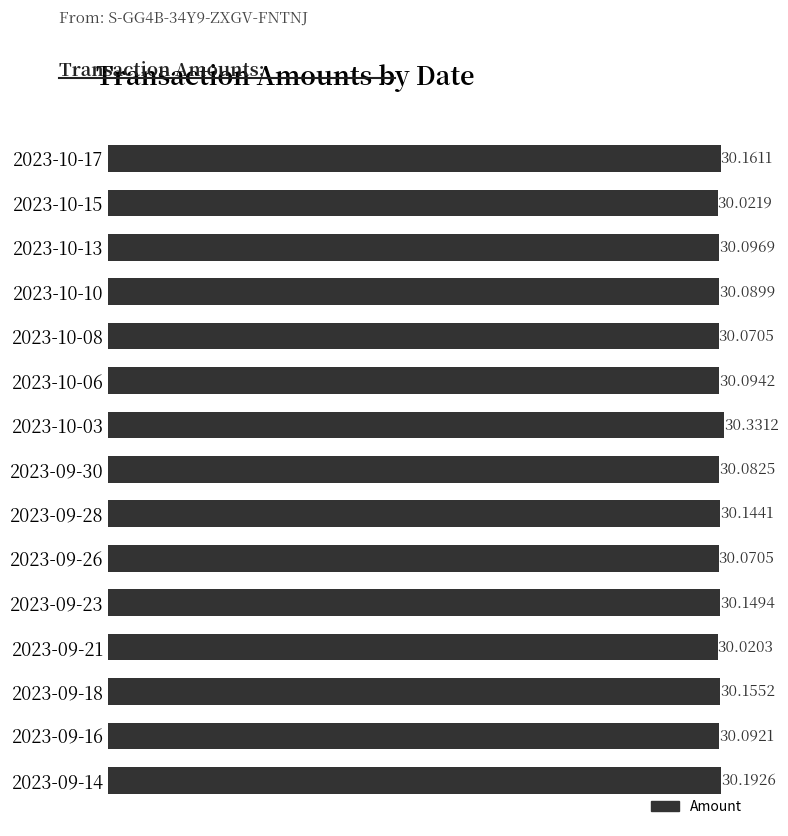

What is the ratio of the value at 2023-10-10 to the value at 2023-09-21?

1.0